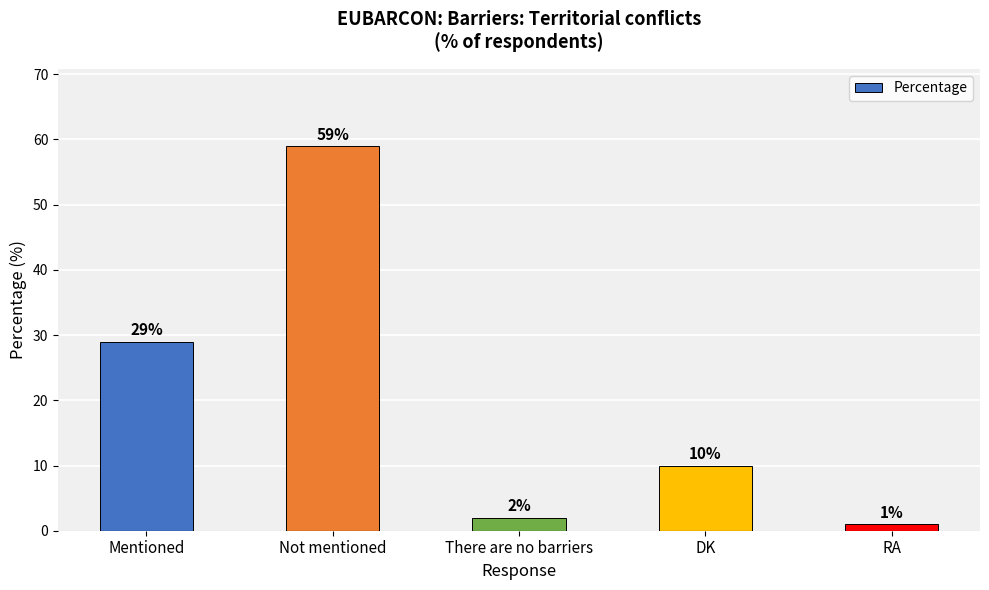

Reading left to right, transcribe all the data shown in this chart.

Mentioned=29	Not mentioned=59	There are no barriers=2	DK=10	RA=1